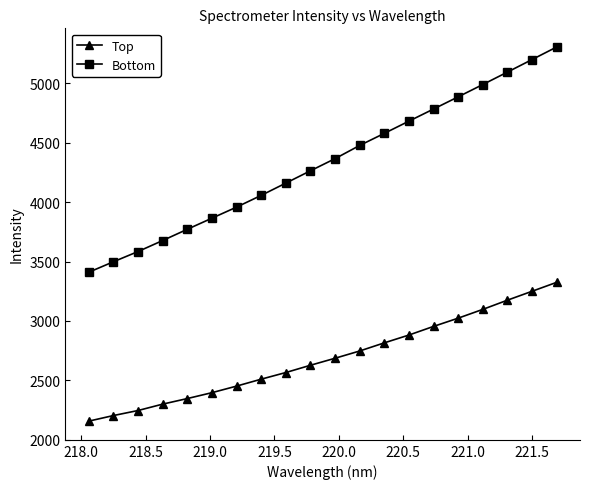

What are all the series names shown in the legend?

Top, Bottom